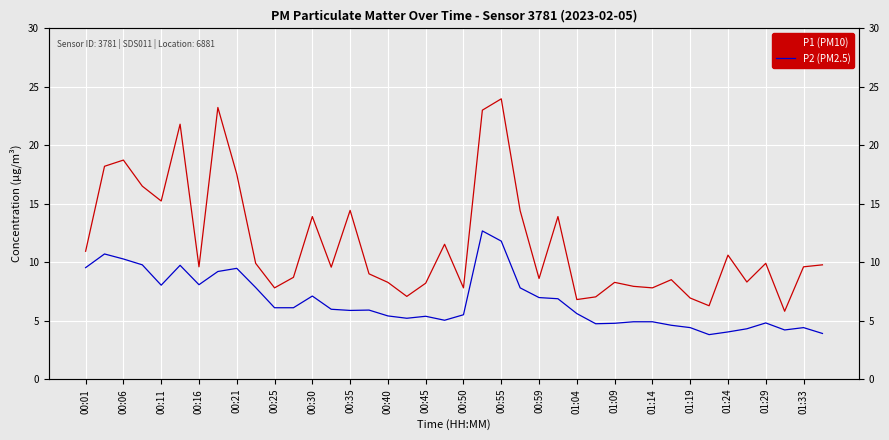

How many series are shown in this chart?

2